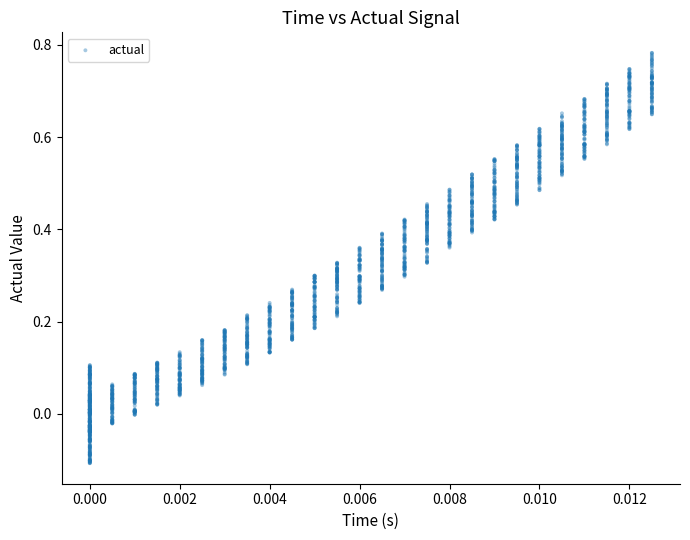

What is the range of Y values (max minus min)?

0.9